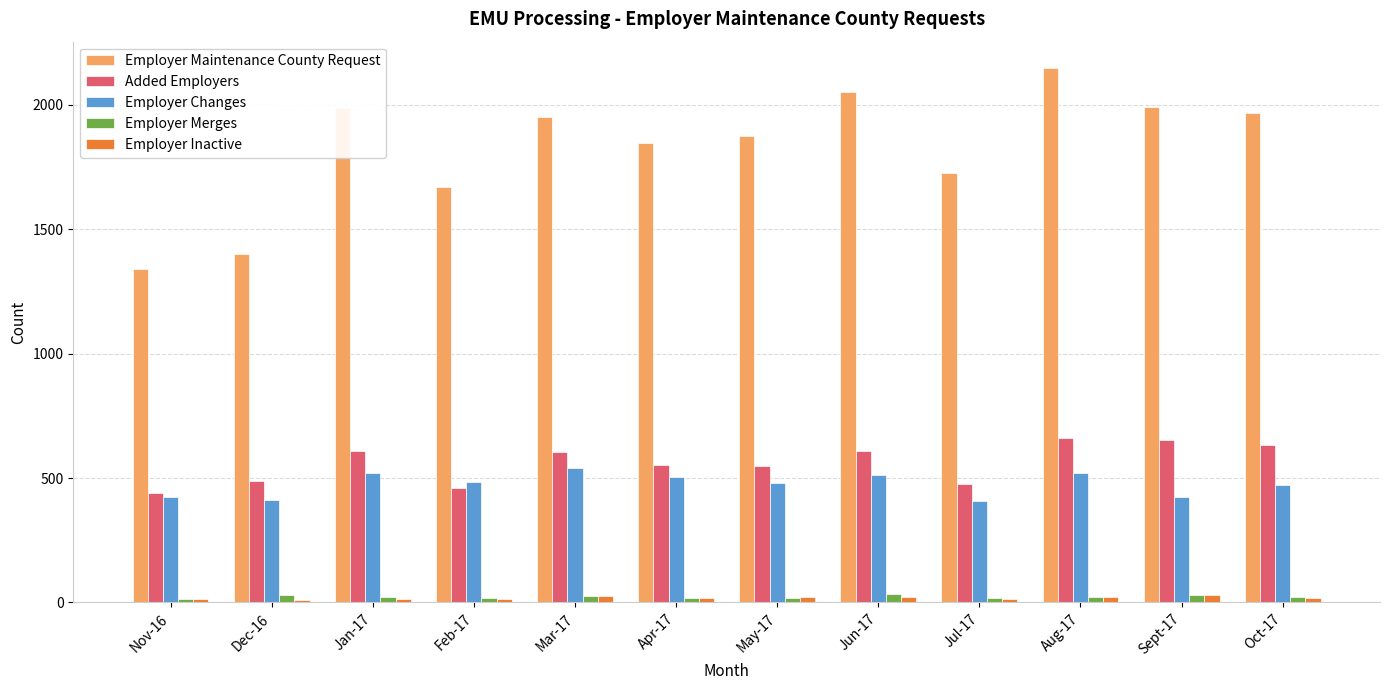

How many groups of bars are there?

12